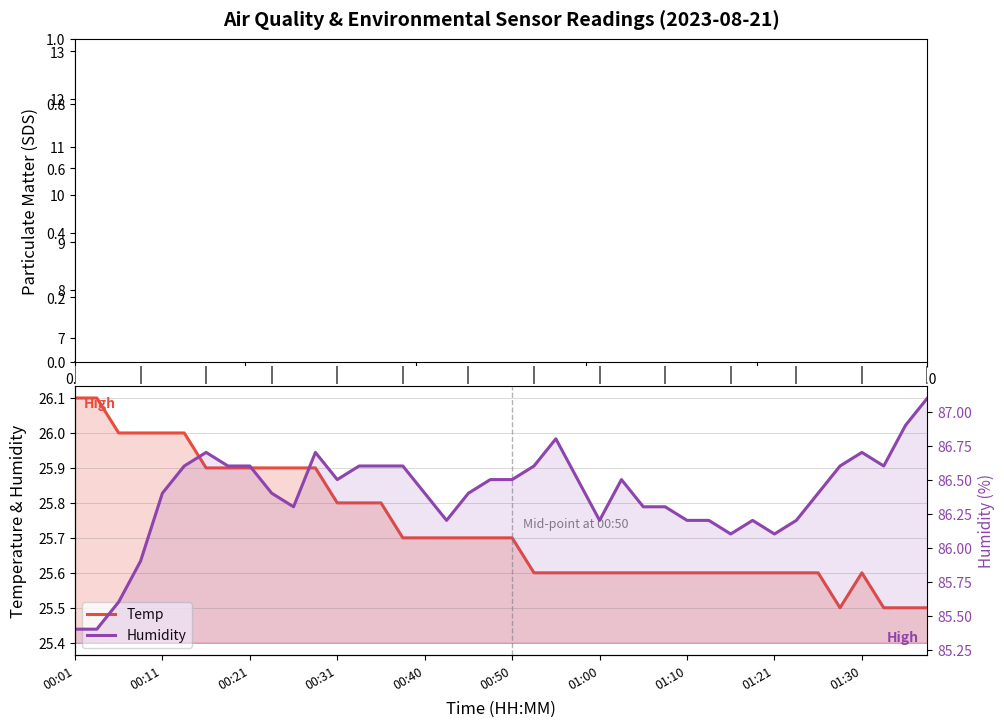

True or false: SDS_P2 has more than 2 interior local peaks.

True